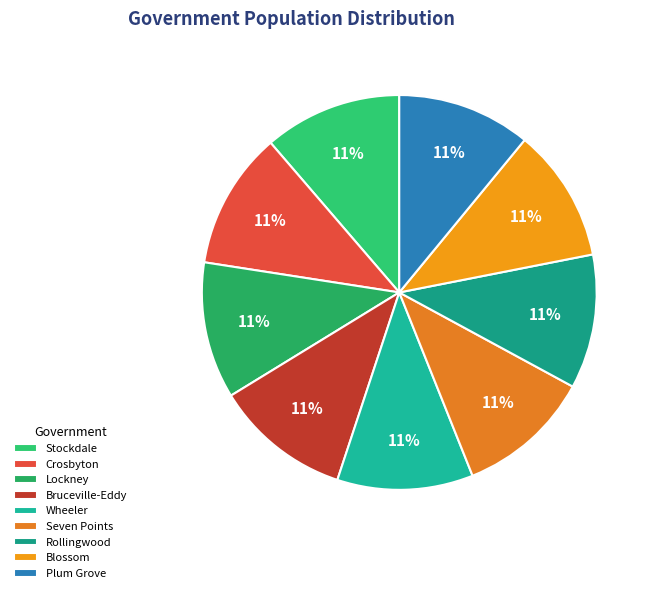

True or false: Stockdale accounts for 11% of the total.

True